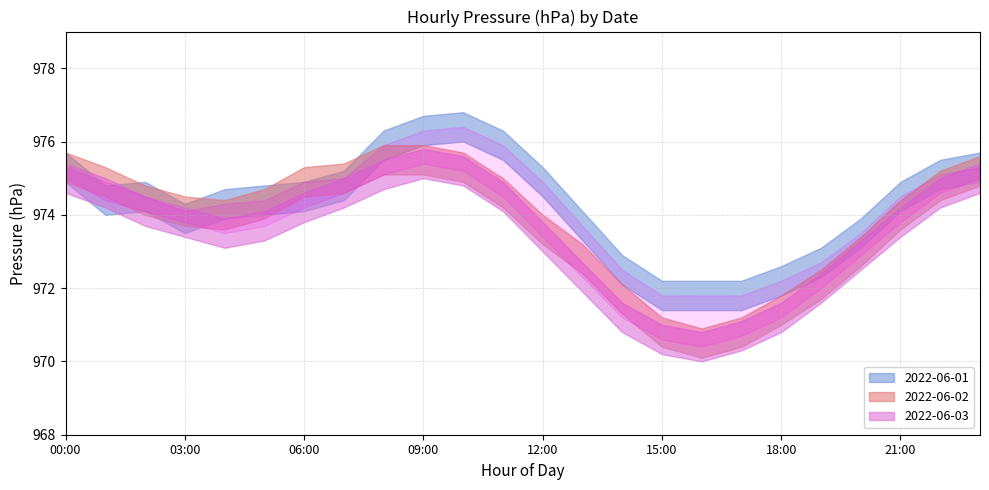

What position from the right is 02:00?

22